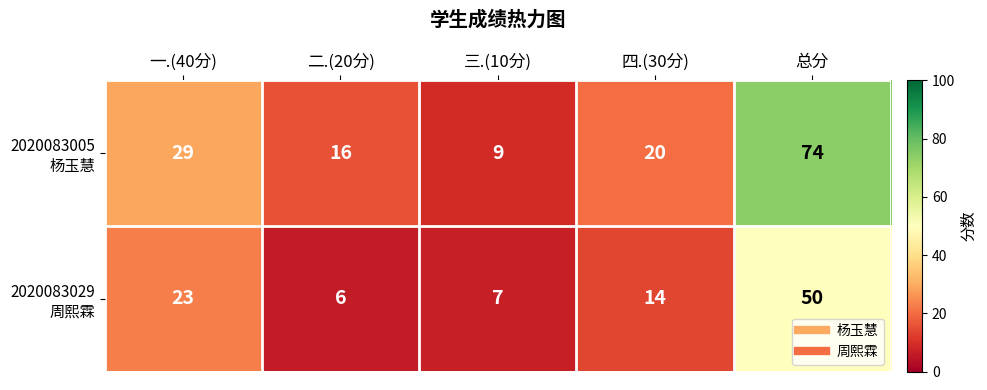

Which label corresponds to the smallest value in the chart?

二.(20分)